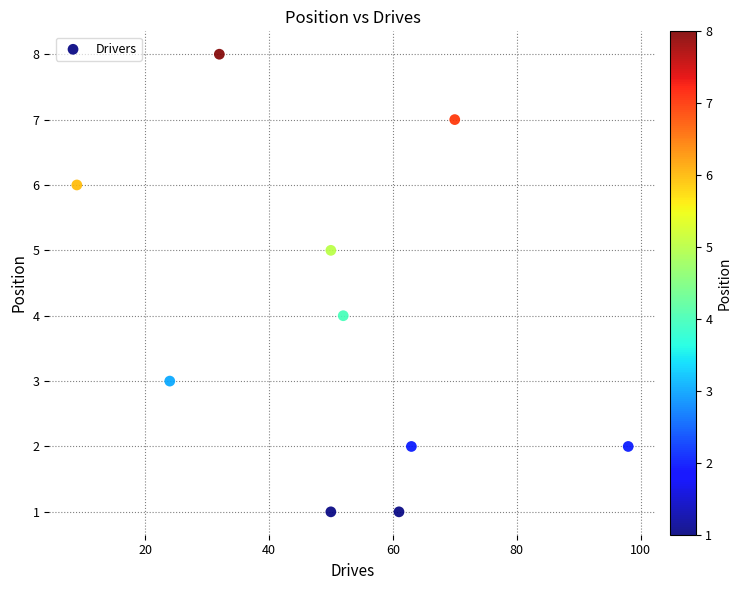

What is the range of X values (max minus min)?

89